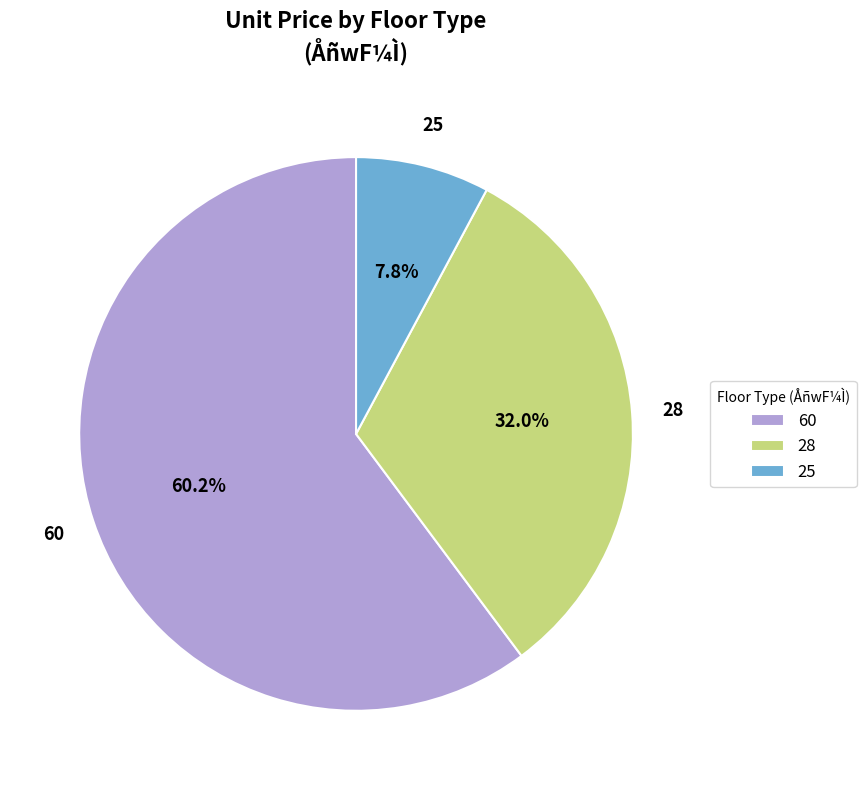

Rank the categories by value from lowest to highest.

25, 28, 60